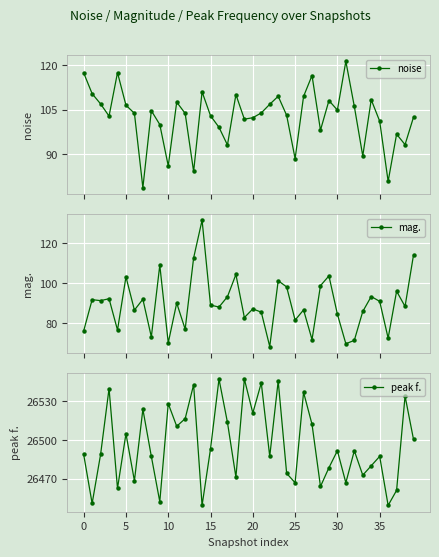

What is the value of the mag. point at the 9th from the left?

73.1